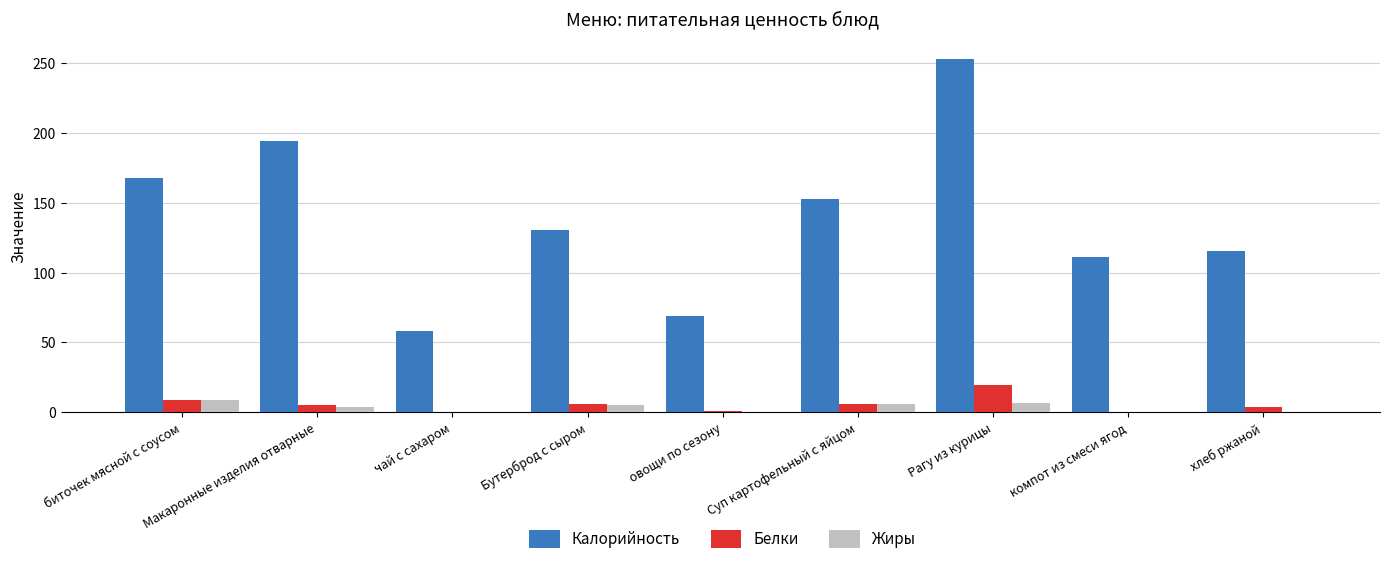

Which series changed the most between овощи по сезону and Суп картофельный с яйцом?

Калорийность